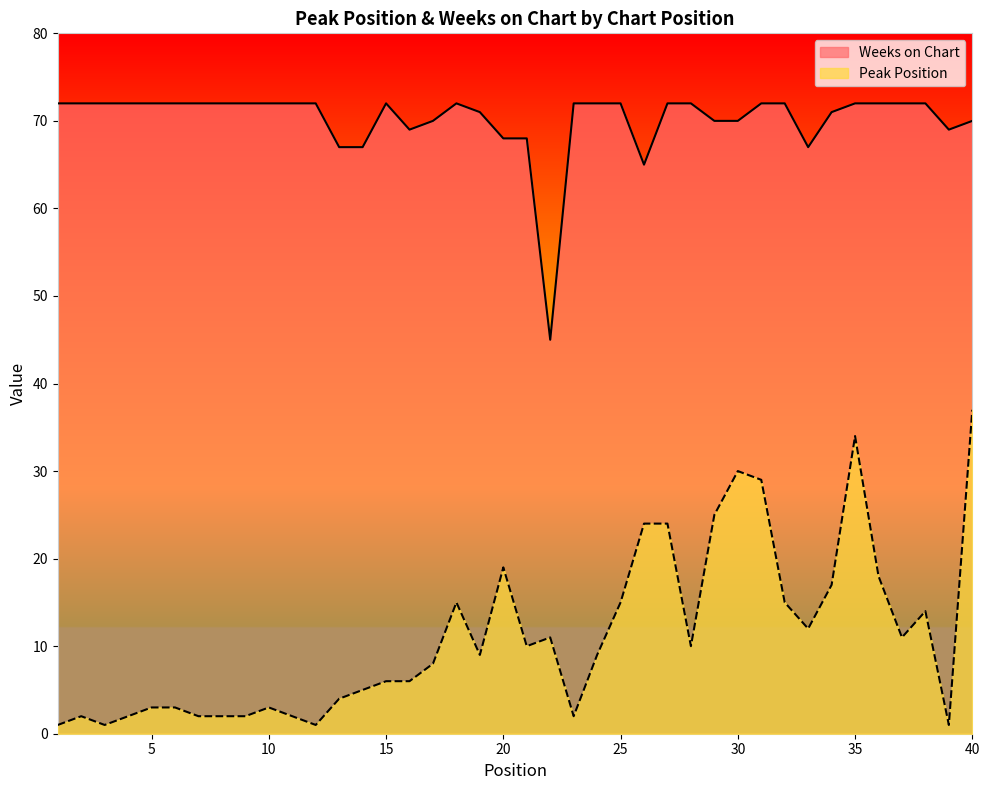

Is the value of Peak Position at 24 greater than the value of Weeks on Chart at 7?

No